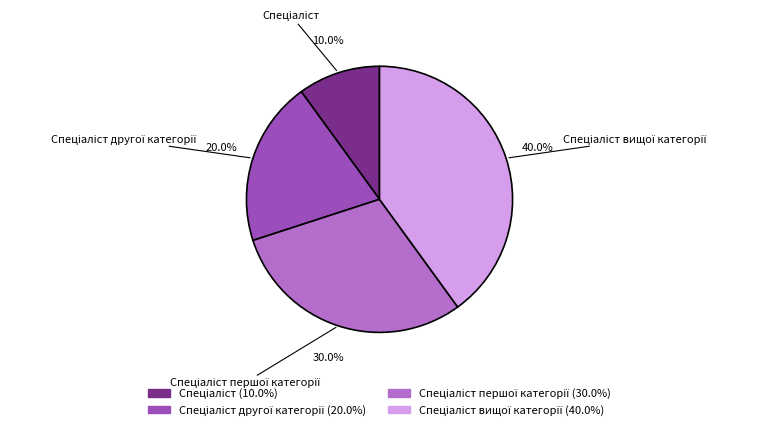

Is there a majority slice in this chart?

No